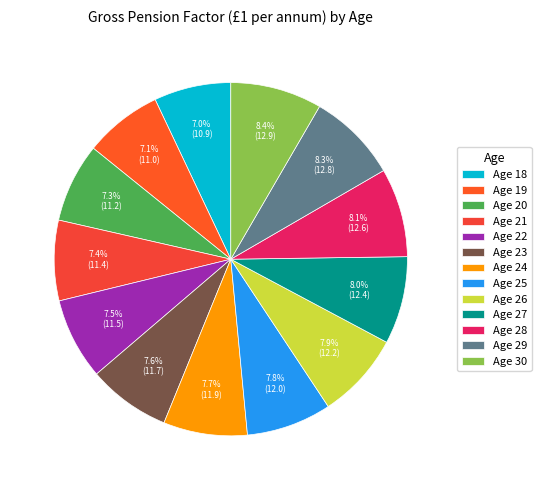

How many slices are in this pie chart?

13